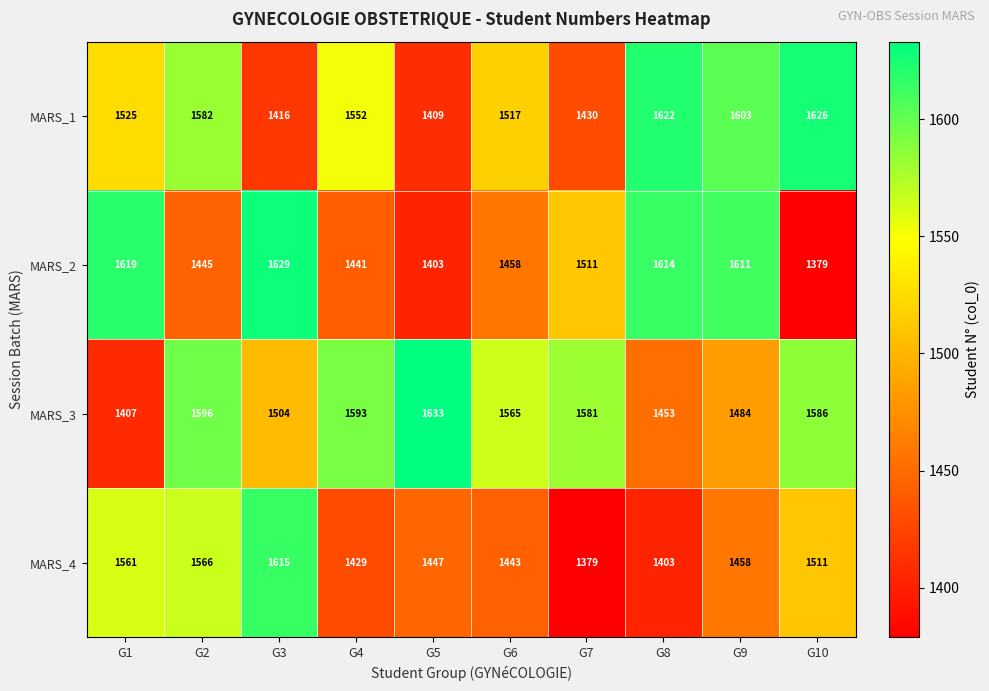

What is the highest value of the MARS_2 series?

1629